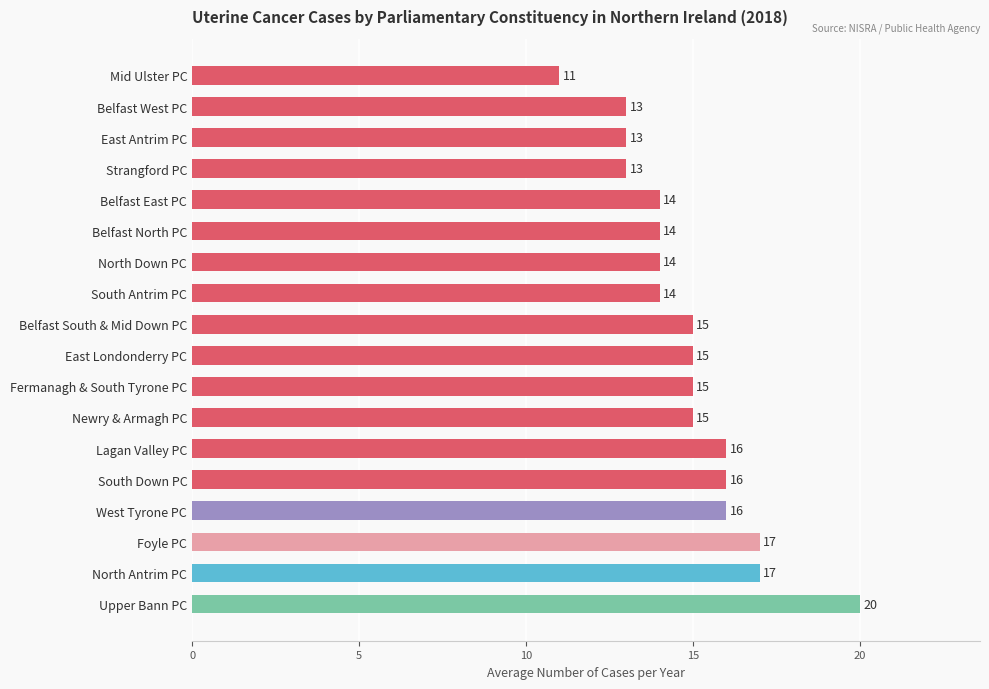

Reading bottom to top, list all the values displayed in this chart.

Upper Bann PC=20	North Antrim PC=17	Foyle PC=17	West Tyrone PC=16	South Down PC=16	Lagan Valley PC=16	Newry & Armagh PC=15	Fermanagh & South Tyrone PC=15	East Londonderry PC=15	Belfast South & Mid Down PC=15	South Antrim PC=14	North Down PC=14	Belfast North PC=14	Belfast East PC=14	Strangford PC=13	East Antrim PC=13	Belfast West PC=13	Mid Ulster PC=11